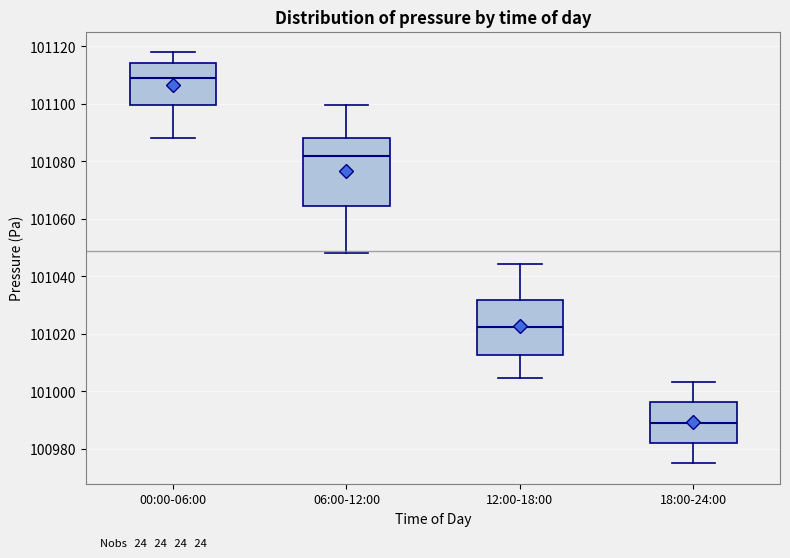

Where is the lower edge of the box for 18:00-24:00 on the y-axis? The values are not printed on the chart, so give them approximately, as read against the axis.

100982